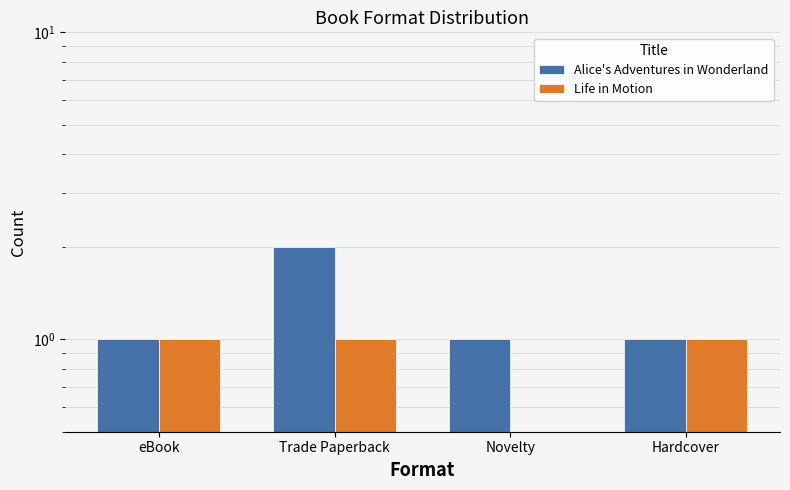

Which series changed the most between Novelty and Hardcover?

Life in Motion